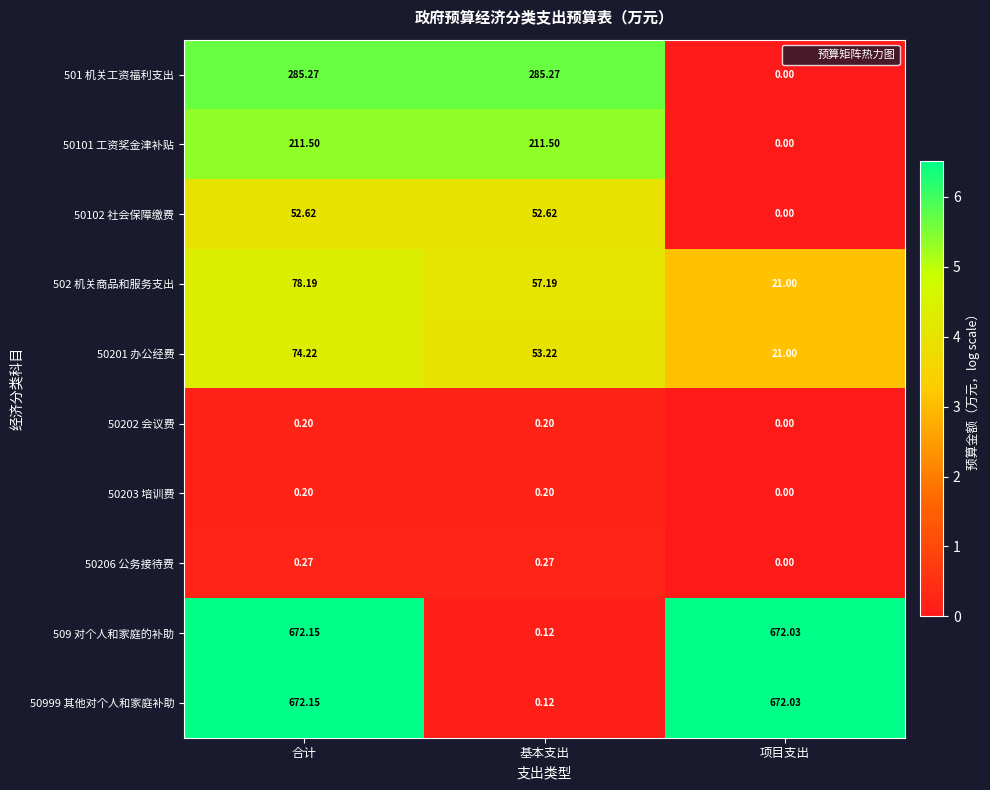

At which category does the chart reach its peak across all series?

合计